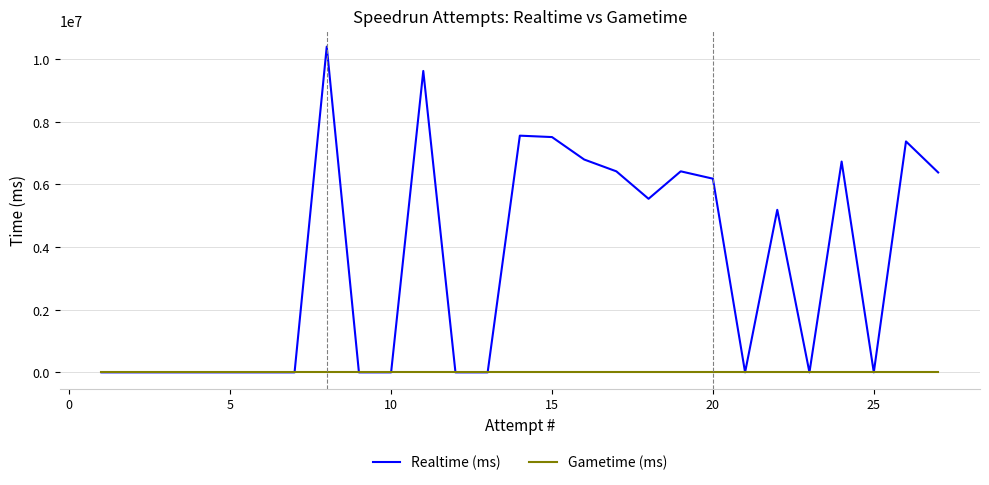

Which series has the largest range (max minus min)?

Realtime (ms)